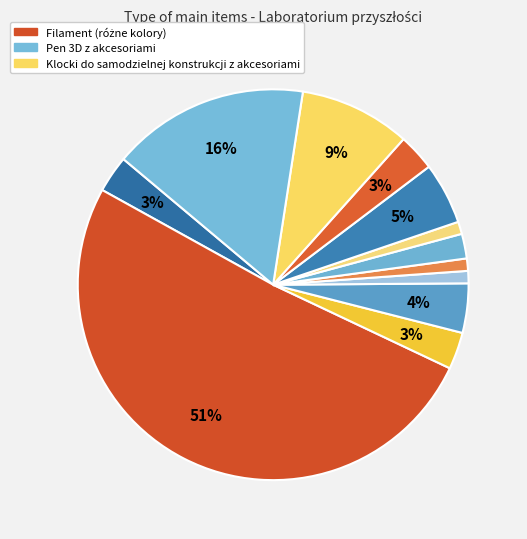

Is there any slice that represents more than half of the pie?

Yes